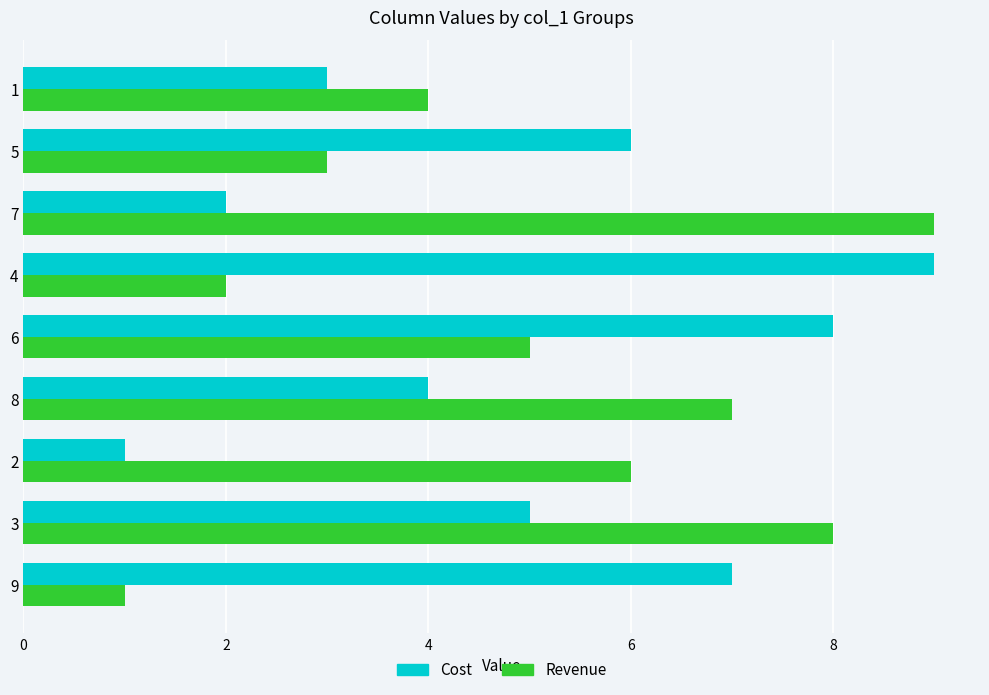

Between 2 and 6, which series saw the biggest shift?

Cost